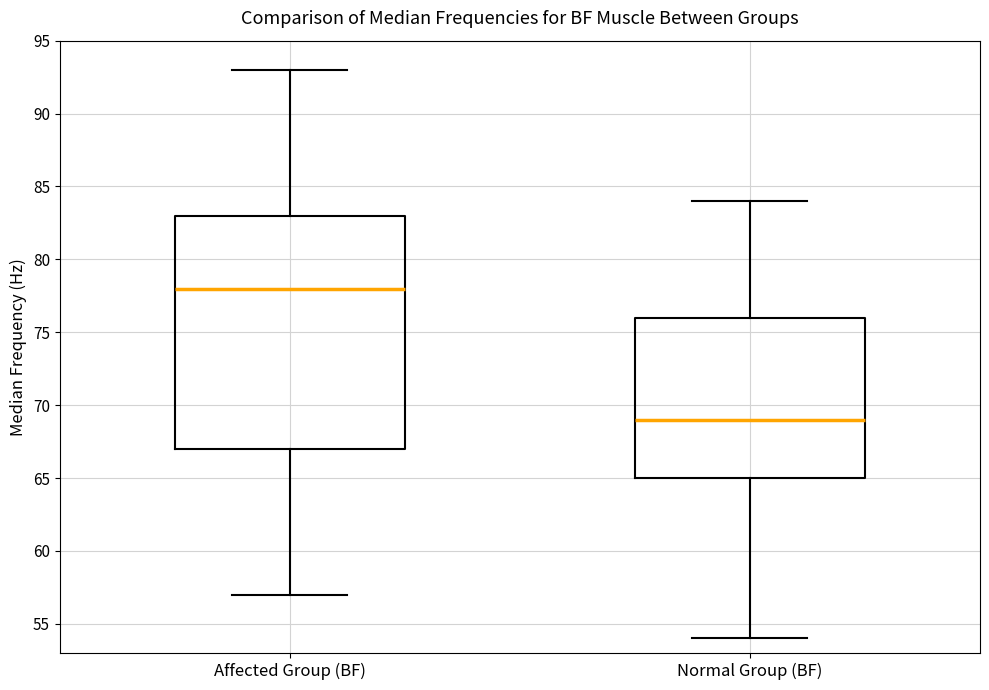

Reading left to right, transcribe this box plot: for each box, give where its median line is, the range the box spans, and where its two whiskers end, as read against the y-axis. The values are not printed on the chart, so give them approximately, as read against the axis.

Affected Group (BF): median 78, box 67 to 83, whiskers 57 to 93
Normal Group (BF): median 69, box 65 to 76, whiskers 54 to 84